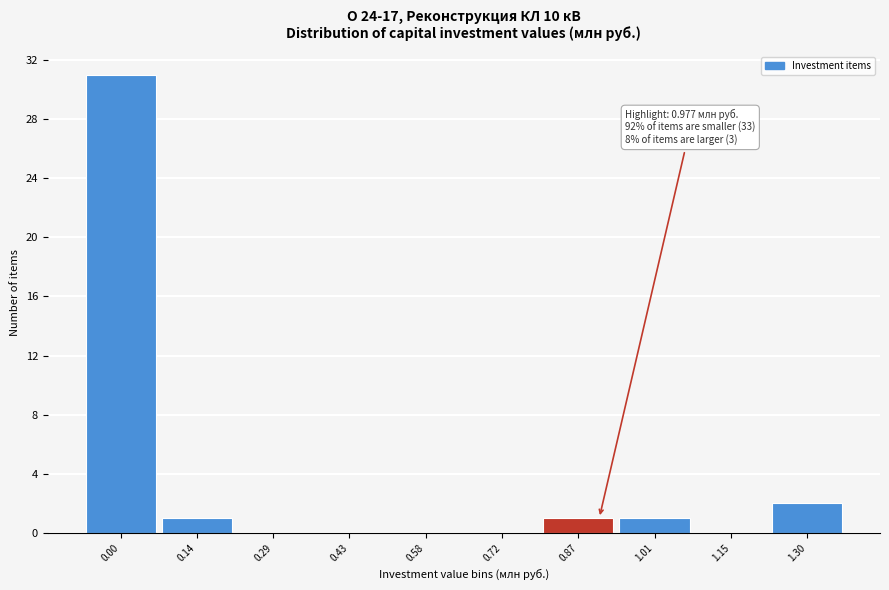

Reading left to right, extract all data points from this chart.

0.00=31	0.14=1	0.29=0	0.43=0	0.58=0	0.72=0	0.87=1	1.01=1	1.15=0	1.30=2